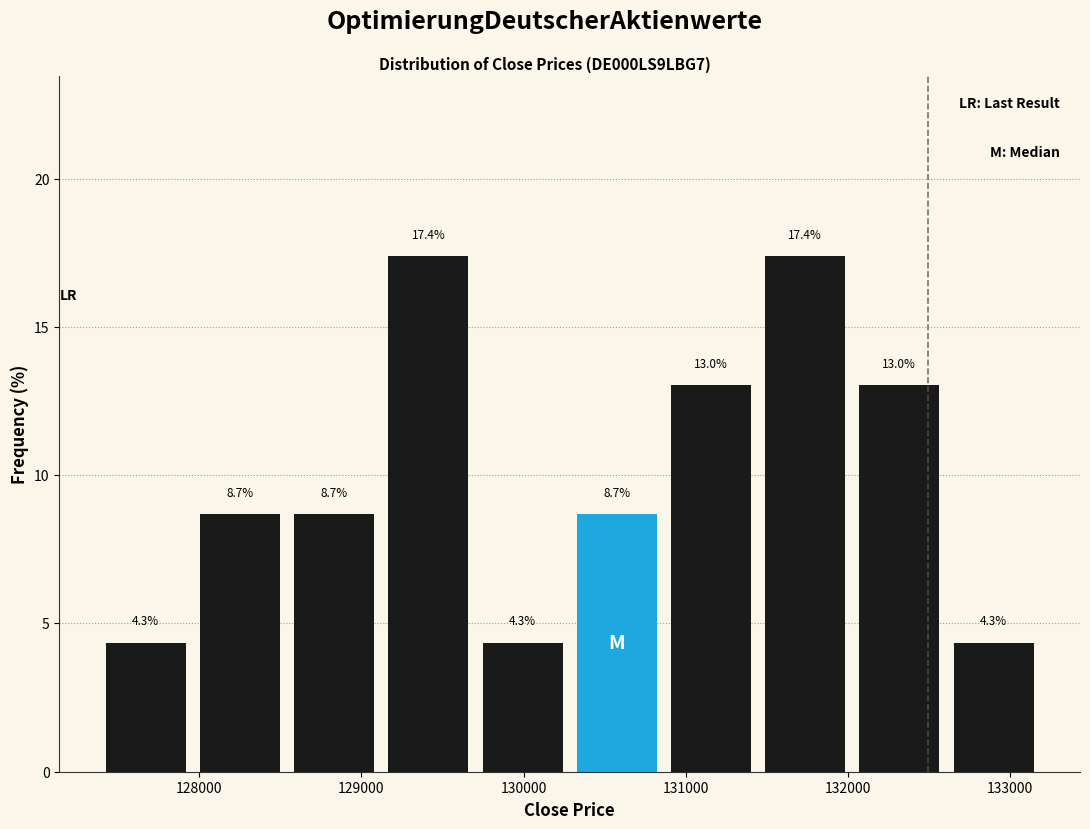

Reading left to right, transcribe this chart: for each bar, give the range it covers on the x-axis and its height. The bar edges are not printed on the chart, so give them approximately, as read against the axis.

127400 to 128000: 4.3
128000 to 128500: 8.7
128500 to 129100: 8.7
129100 to 129700: 17.4
129700 to 130300: 4.3
130300 to 130900: 8.7
130900 to 131400: 13.0
131400 to 132000: 17.4
132000 to 132600: 13.0
132600 to 133200: 4.3